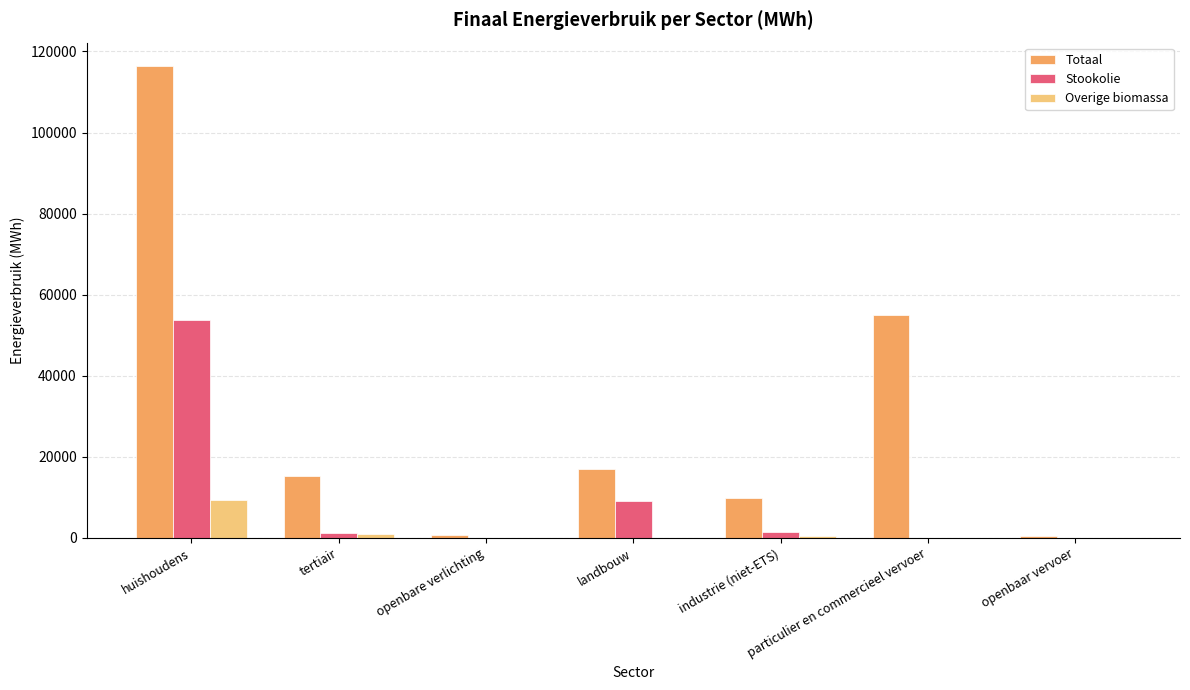

What are all the series names shown in the legend?

Totaal, Stookolie, Overige biomassa